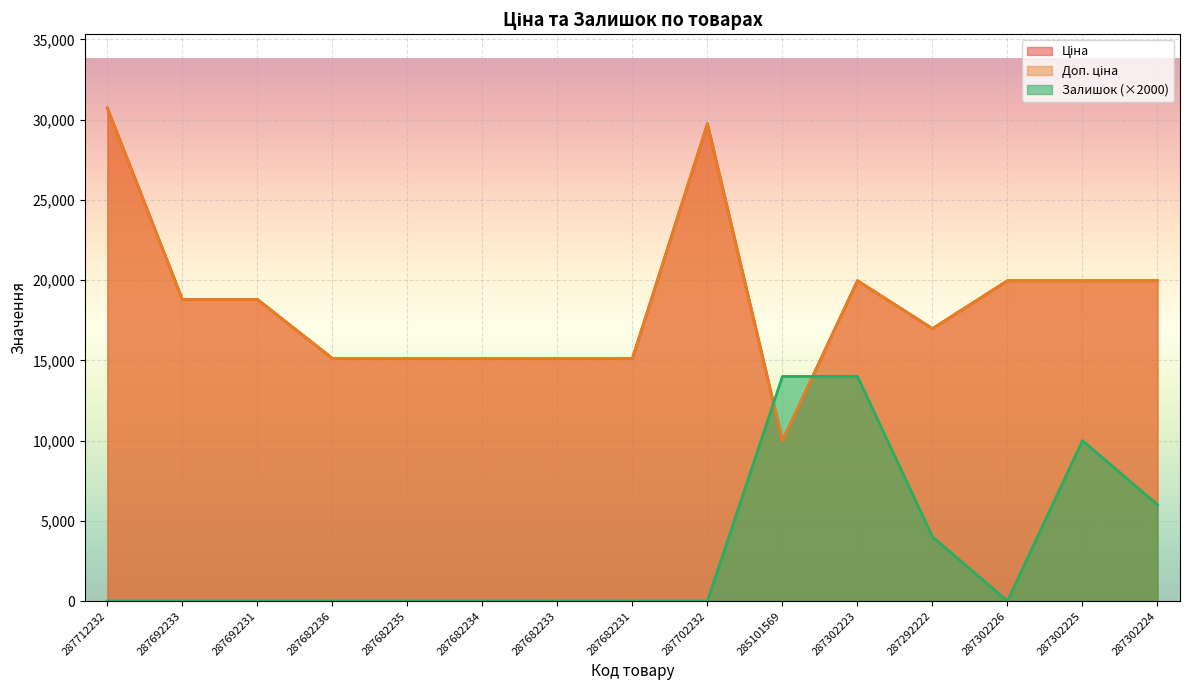

Count the number of data series in this chart.

3